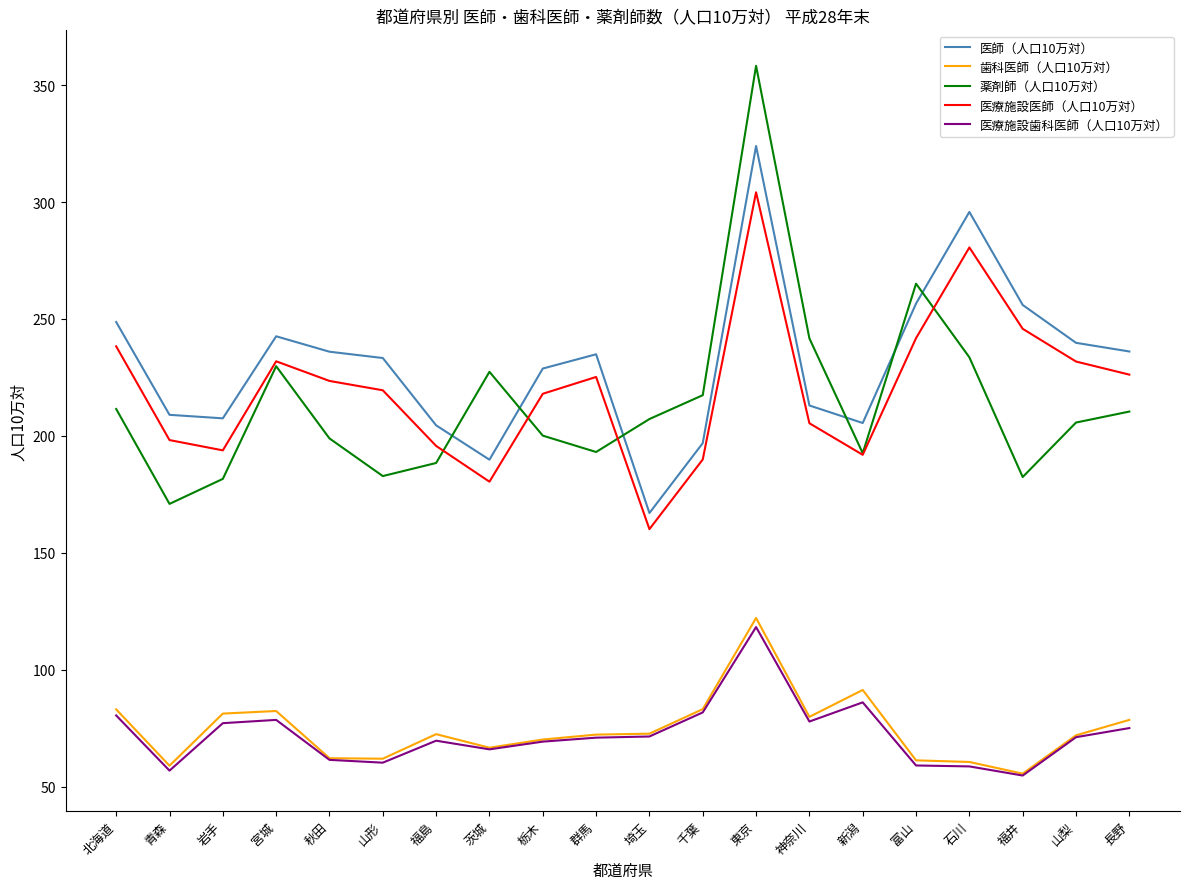

What is the spread (max minus min) of values at 青森?

152.2